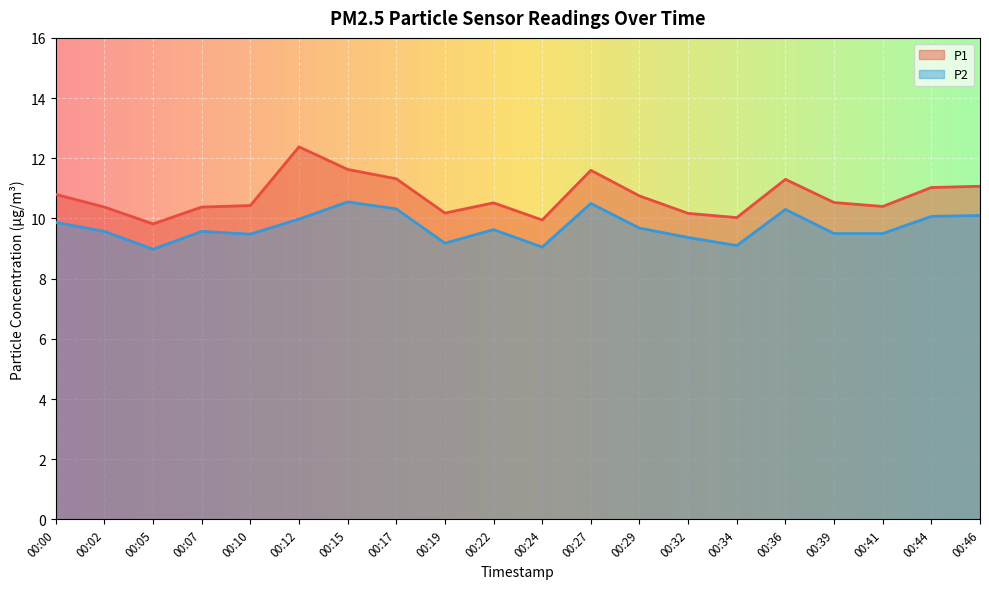

True or false: P2 and P1 intersect in this chart.

False